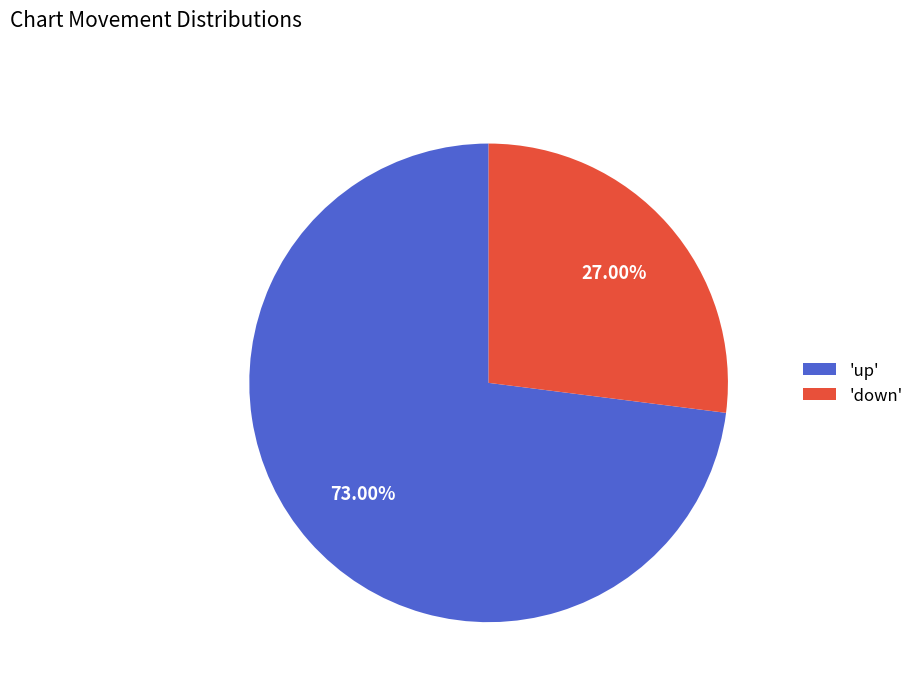

How many segments does this pie chart have?

2